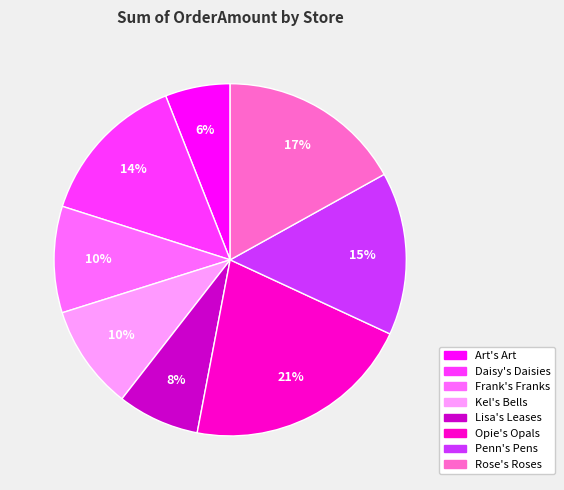

What percentage is the Penn's Pens slice, to the nearest percent?

15%